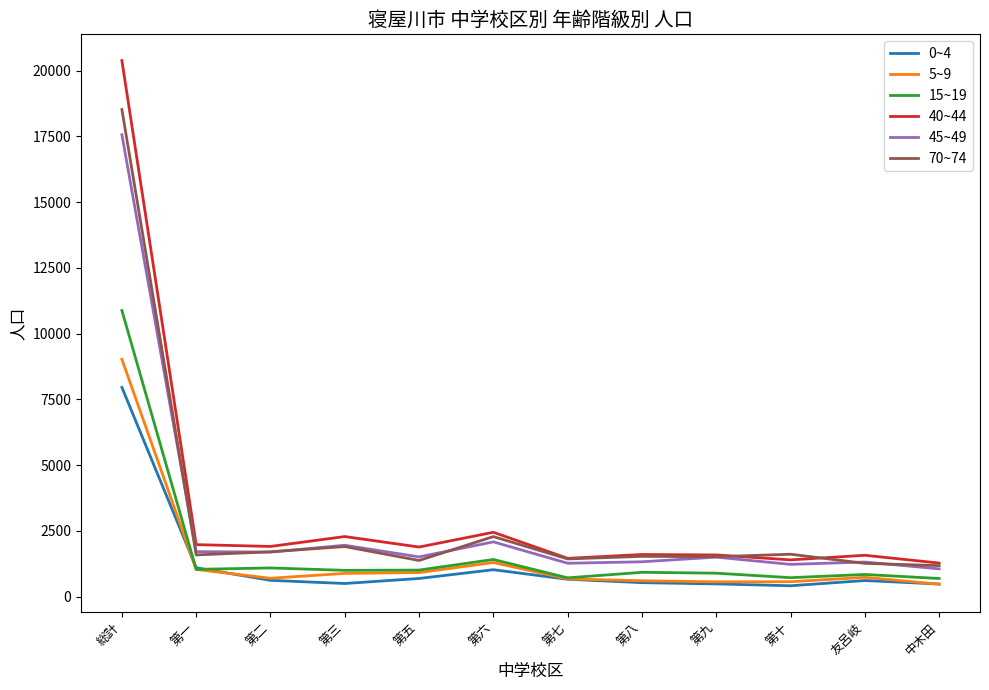

What is the average value of the 40~44 series?

3316